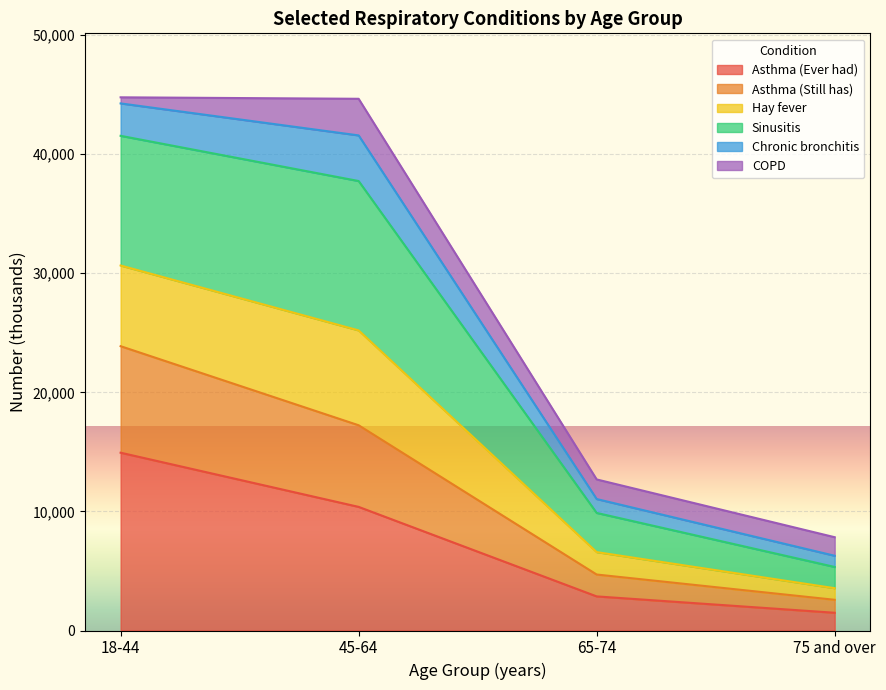

What is the minimum value for Asthma (Ever had)?

1489